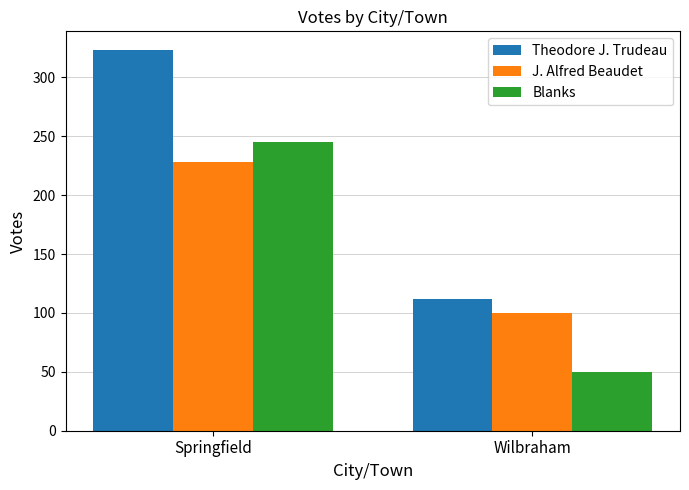

How many values in the J. Alfred Beaudet series are below 228?

1